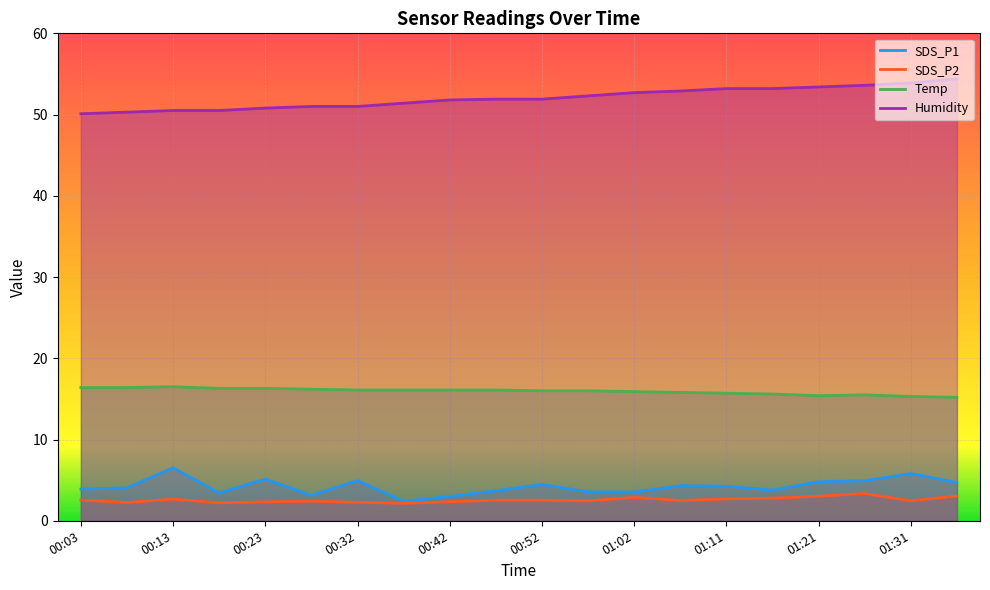

How many lines are shown in the chart?

4